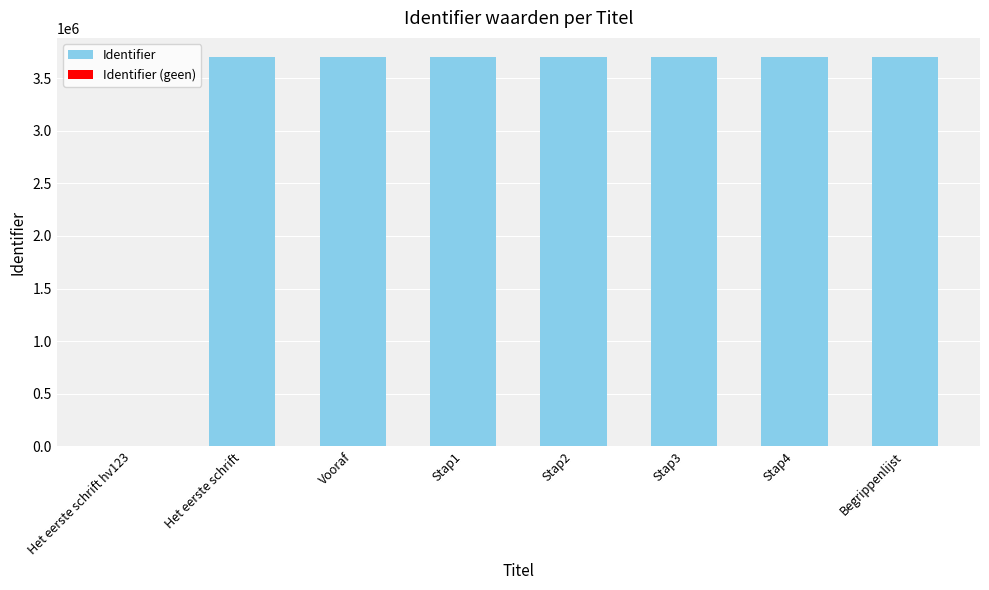

What is the smallest value displayed?

3697036